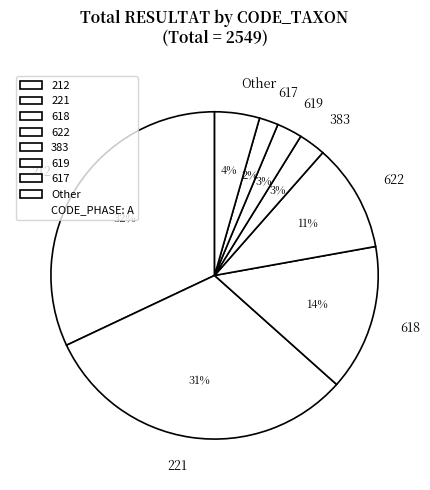

Is it true that 619 is 3% of the pie?

True